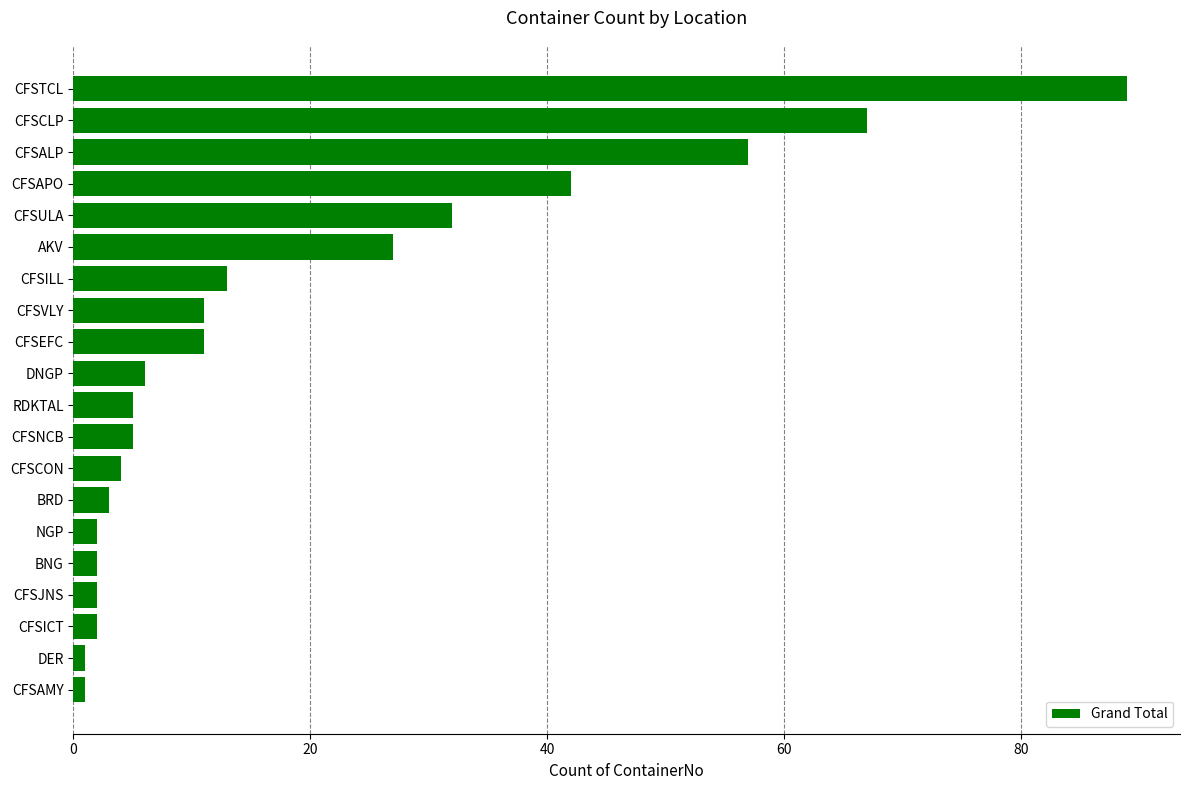

The value at CFSILL is 13. True or false?

True